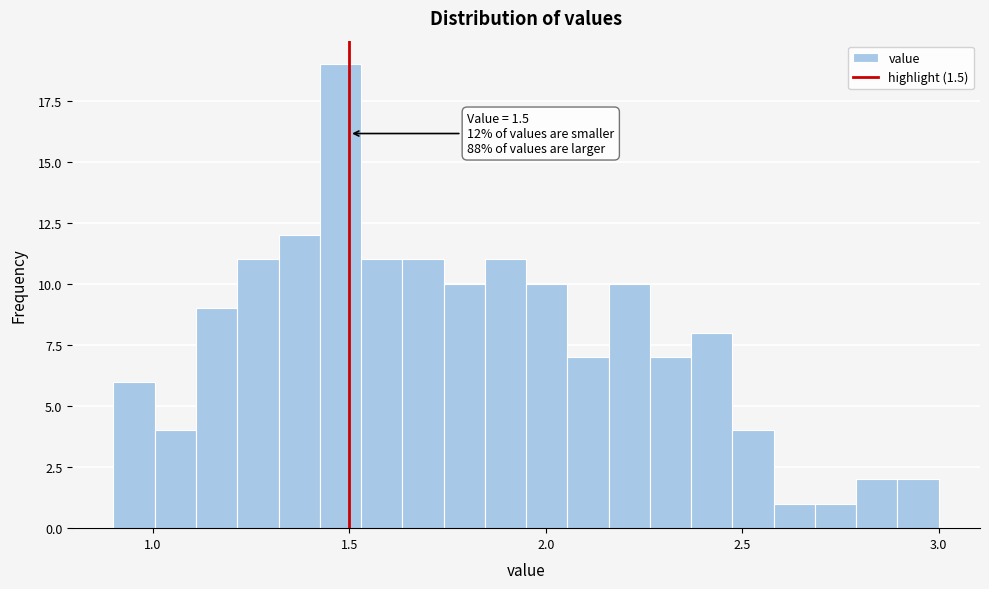

Around what value on the x-axis is the tallest bar? Give the approximate position of its centre, as read against the axis.

1.50